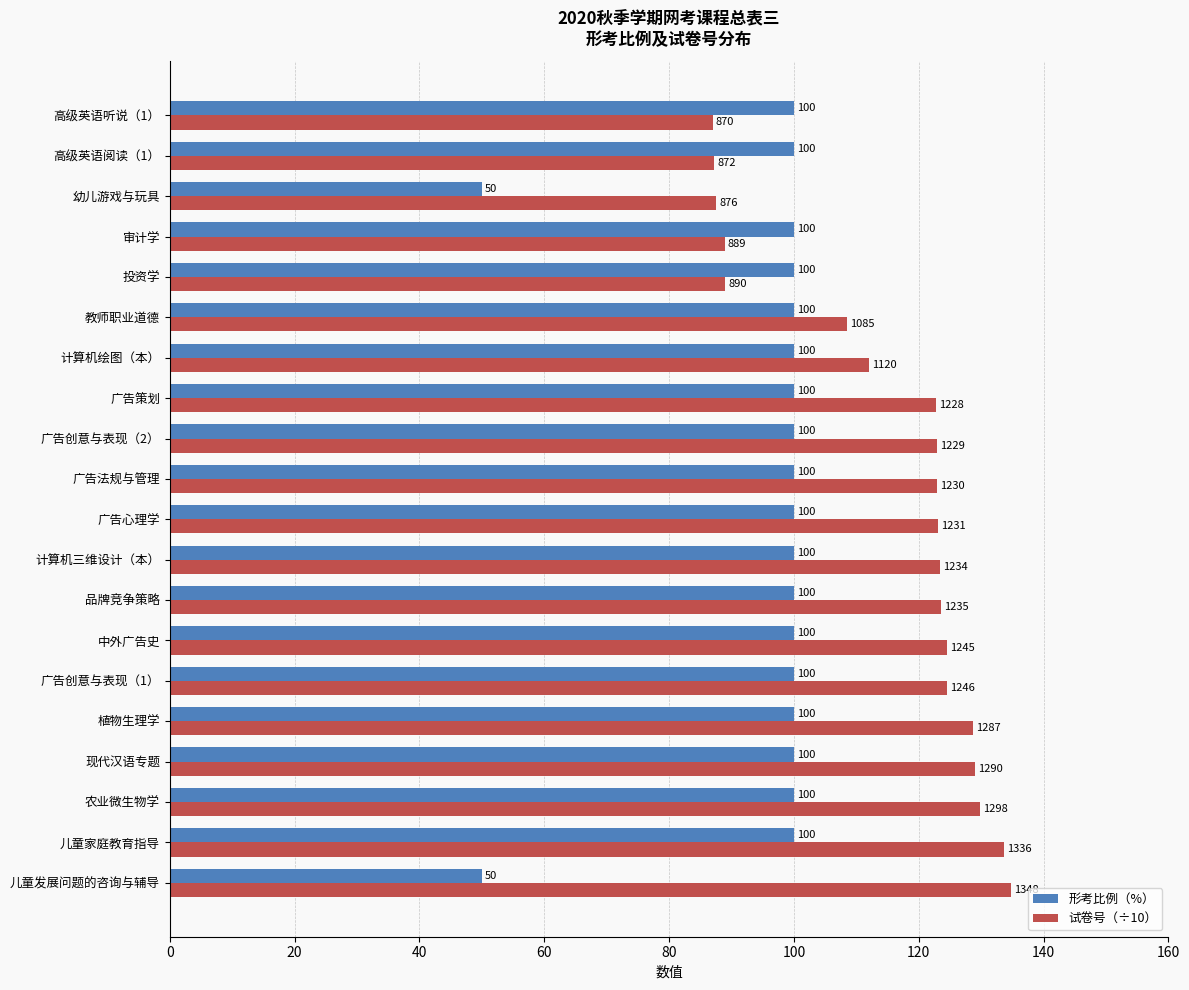

How many series are shown in this chart?

2